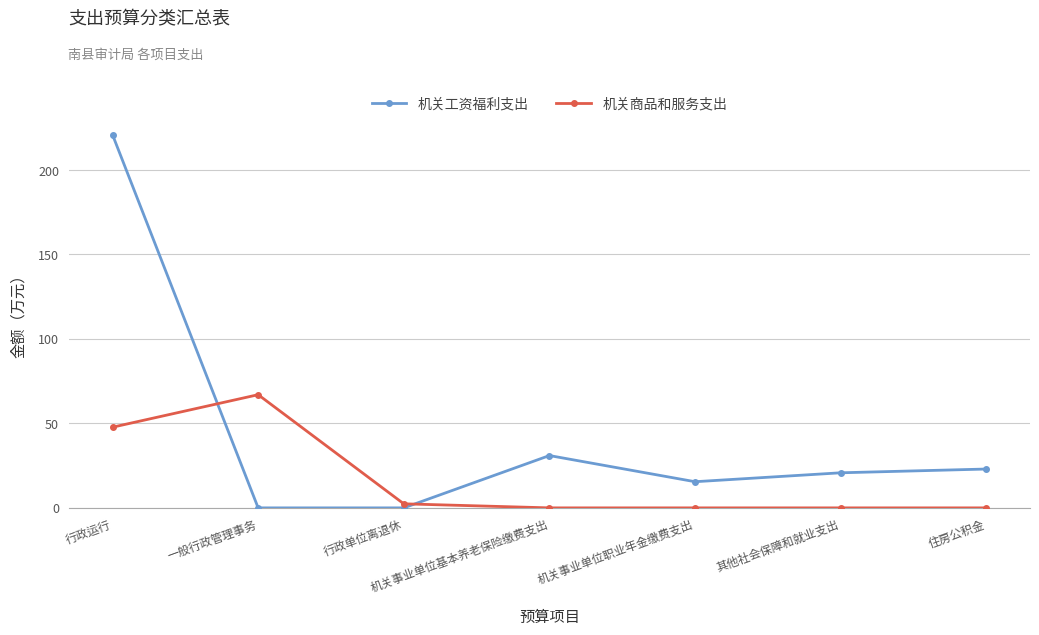

Between which two adjacent categories do 机关商品和服务支出 and 机关工资福利支出 first intersect?

行政运行 and 一般行政管理事务